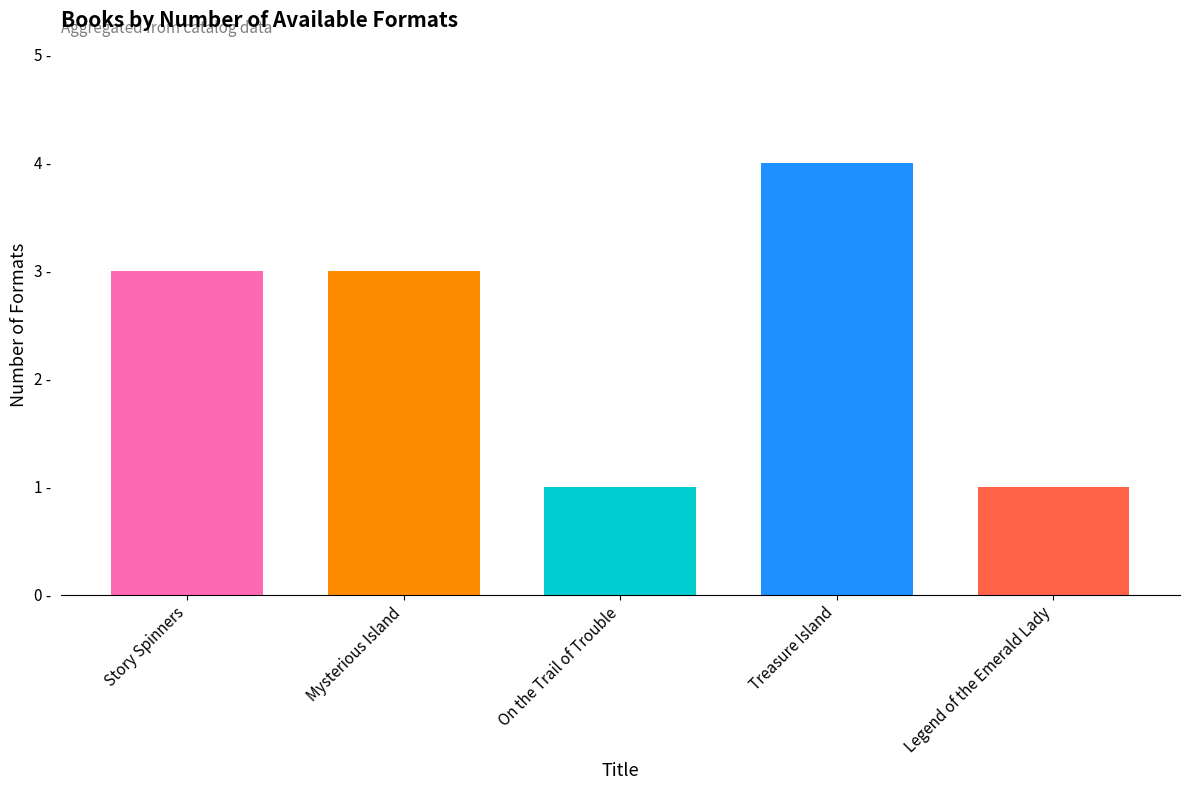

What is the label of the 1st bar from the right?

Legend of the Emerald Lady